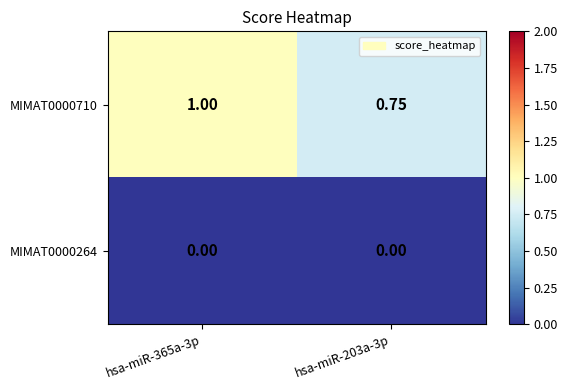

Is the value of MIMAT0000264 at hsa-miR-203a-3p greater than the value of MIMAT0000710 at hsa-miR-203a-3p?

No